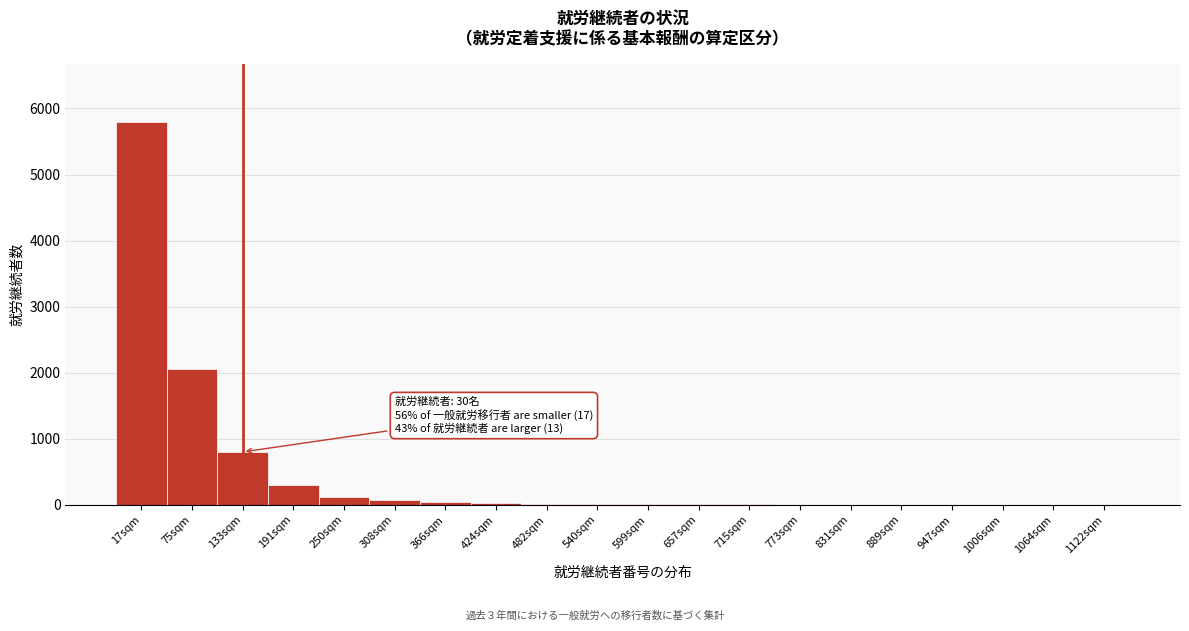

What is the greatest value displayed?

5800